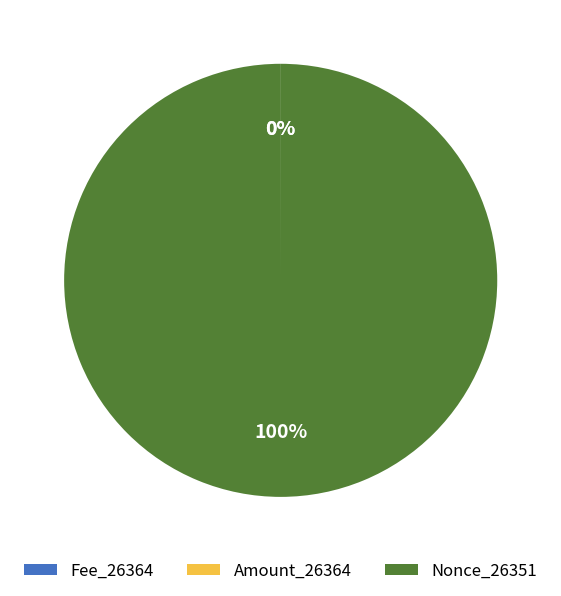

True or false: Nonce_26351 accounts for 100% of the total.

True